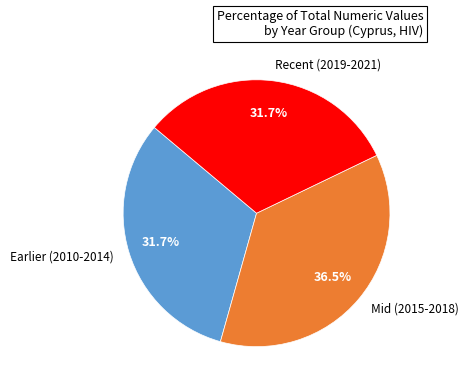

What percentage is NOT represented by Recent (2019-2021)?

68.3%